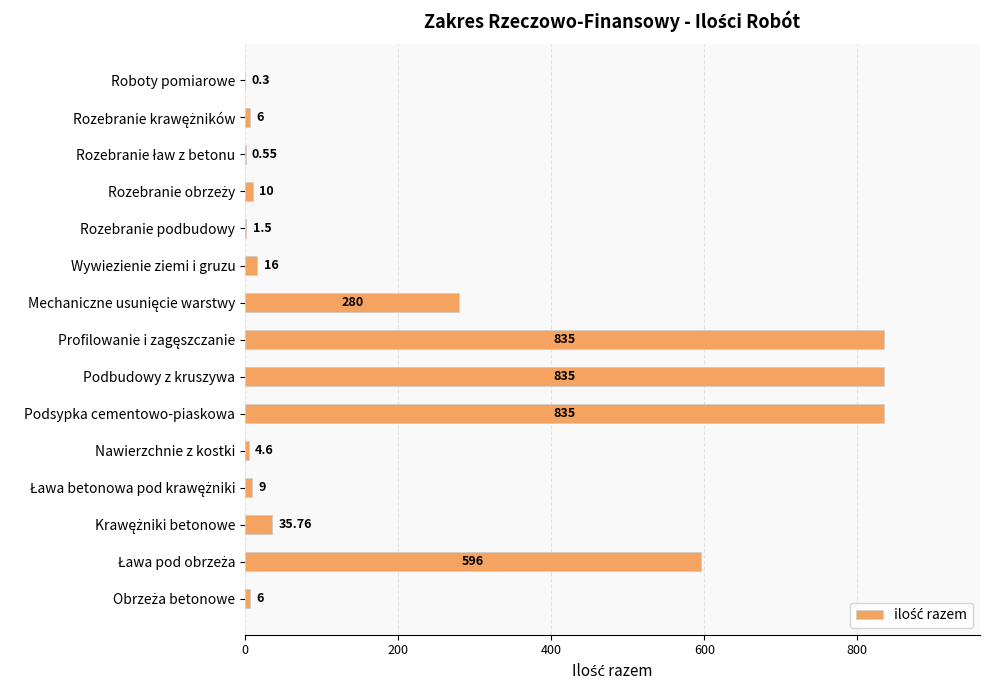

Between Wywiezienie ziemi i gruzu and Podsypka cementowo-piaskowa, which is larger?

Podsypka cementowo-piaskowa